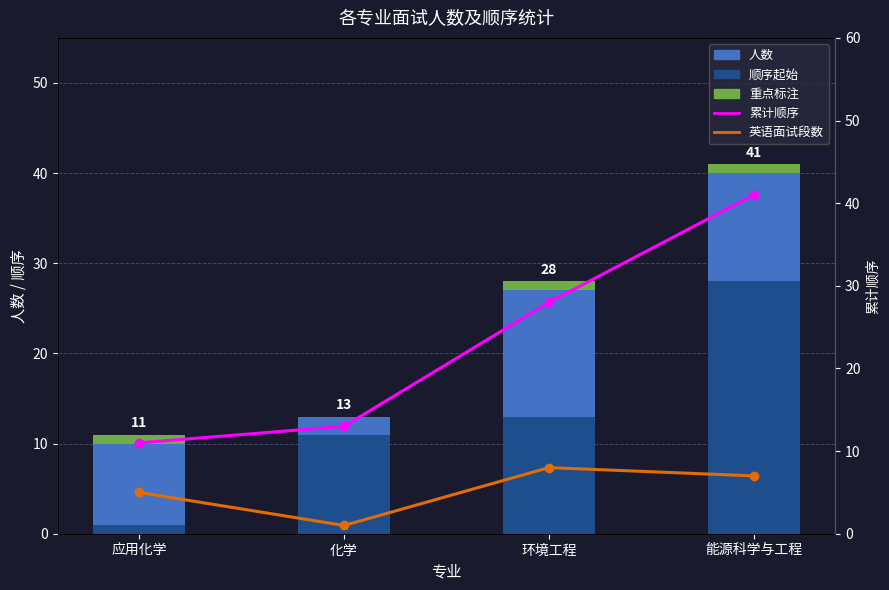

List the series in order of their peak value, highest first.

累计顺序, 顺序起始, 人数, 英语面试段数, 重点标注